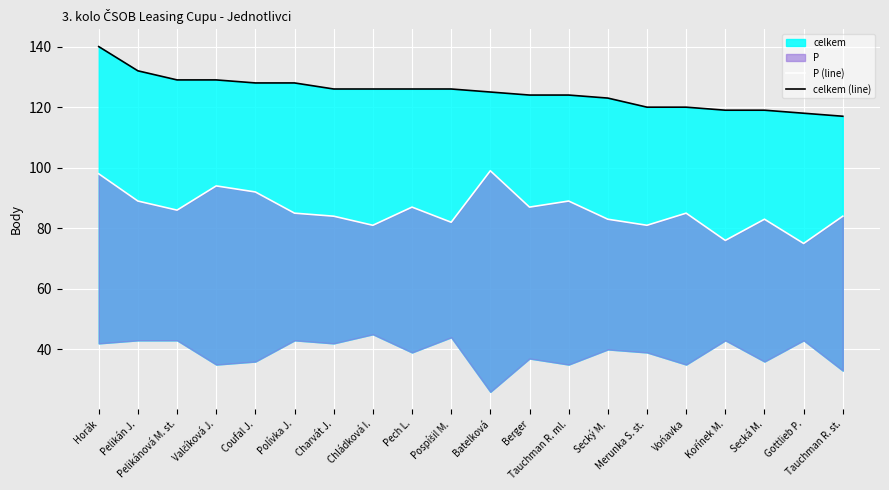

Is it true that celkem (line) equals 203 at Pech L.?

False